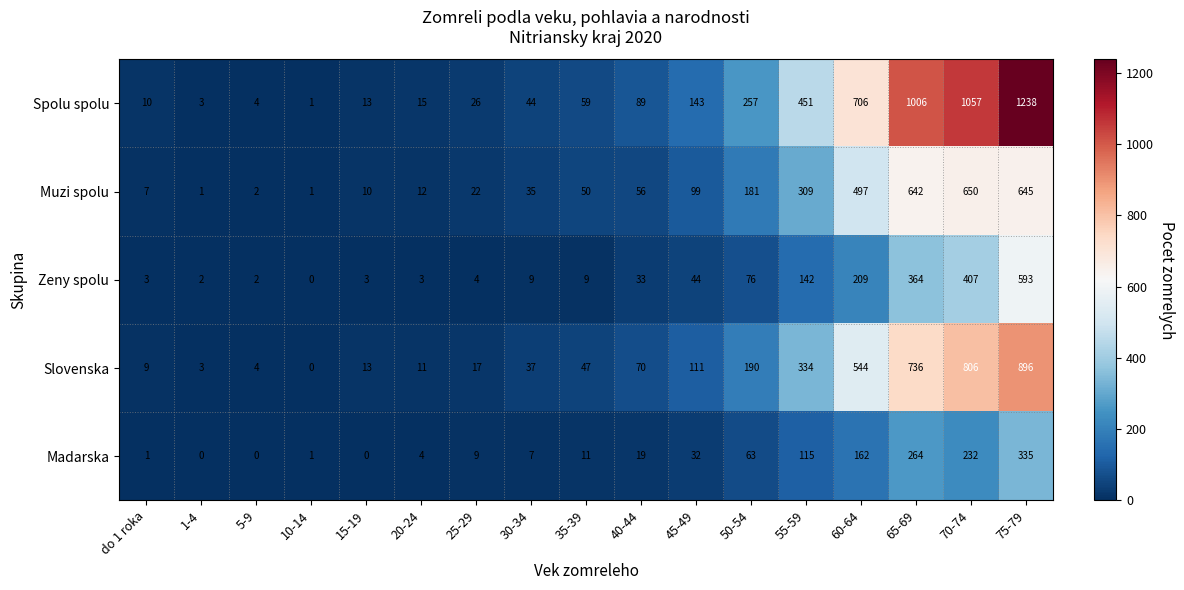

Rank the series by their average value, from lowest to highest.

Madarska, Zeny spolu, Muzi spolu, Slovenska, Spolu spolu